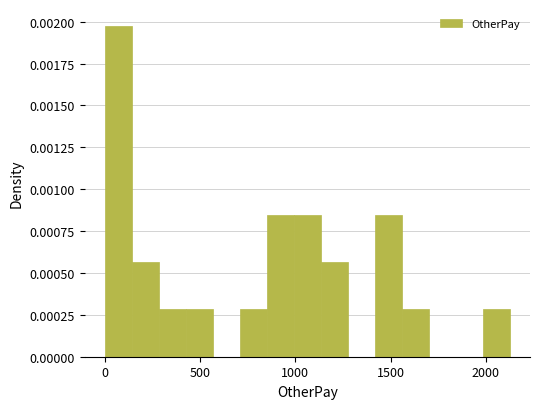

Around what value on the x-axis is the tallest bar? Give the approximate position of its centre, as read against the axis.

50